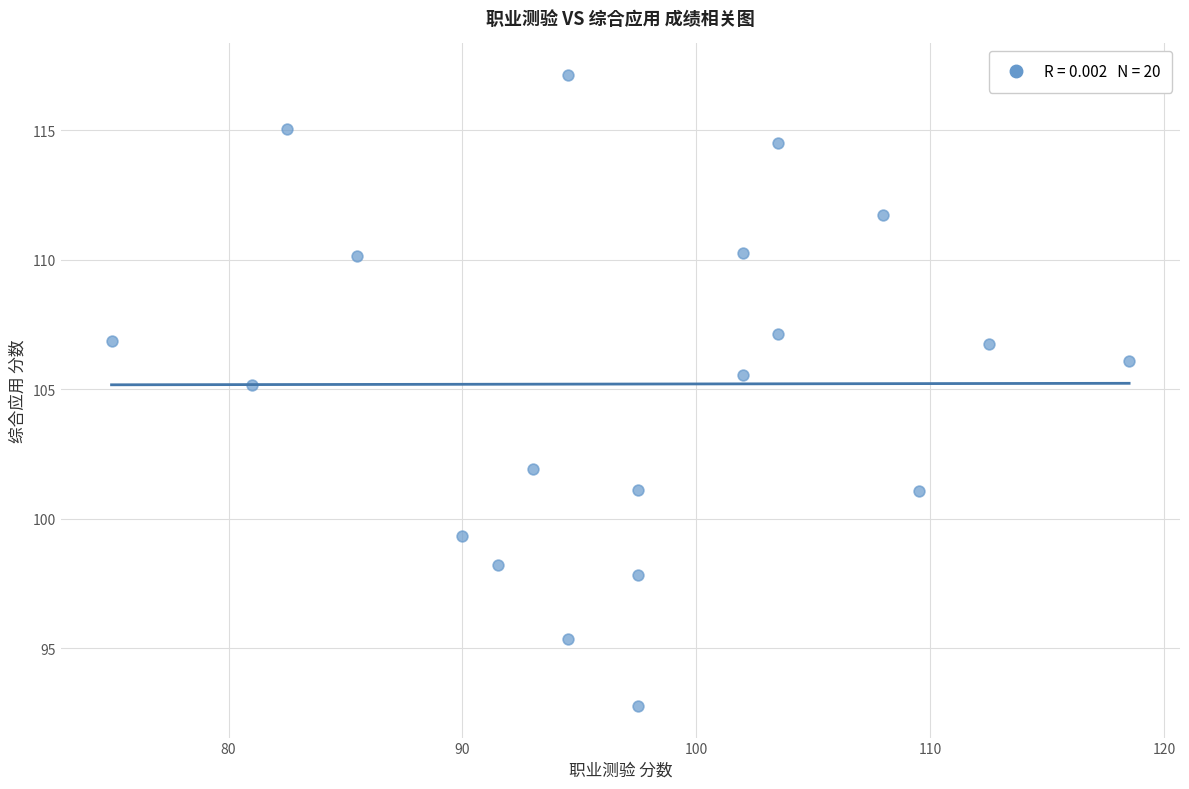

What Y value in the scatter plot is closest to 104?

105.2